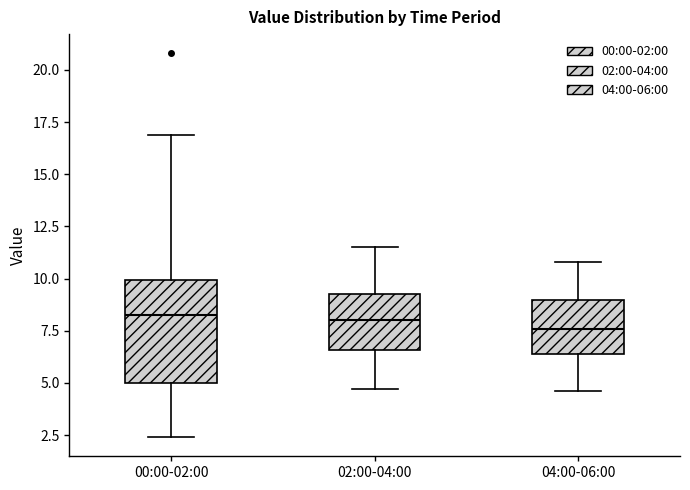

Reading left to right, transcribe this box plot: for each box, give where its median line is, the range the box spans, and where its two whiskers end, as read against the y-axis. The values are not printed on the chart, so give them approximately, as read against the axis.

00:00-02:00: median 8.5, box 5.0 to 10.0, whiskers 2.5 to 17.0
02:00-04:00: median 8.0, box 6.5 to 9.5, whiskers 4.5 to 11.5
04:00-06:00: median 7.5, box 6.5 to 9.0, whiskers 4.5 to 11.0